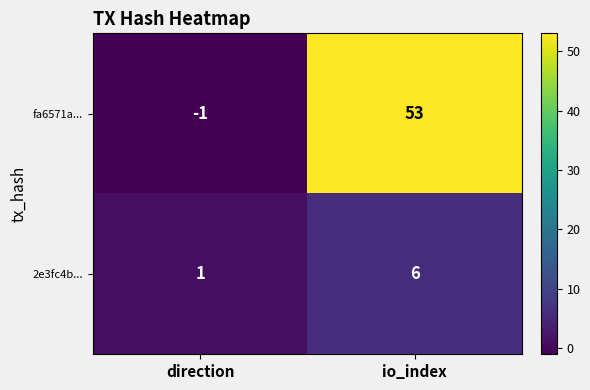

At which label does fa6571a... reach its minimum?

direction